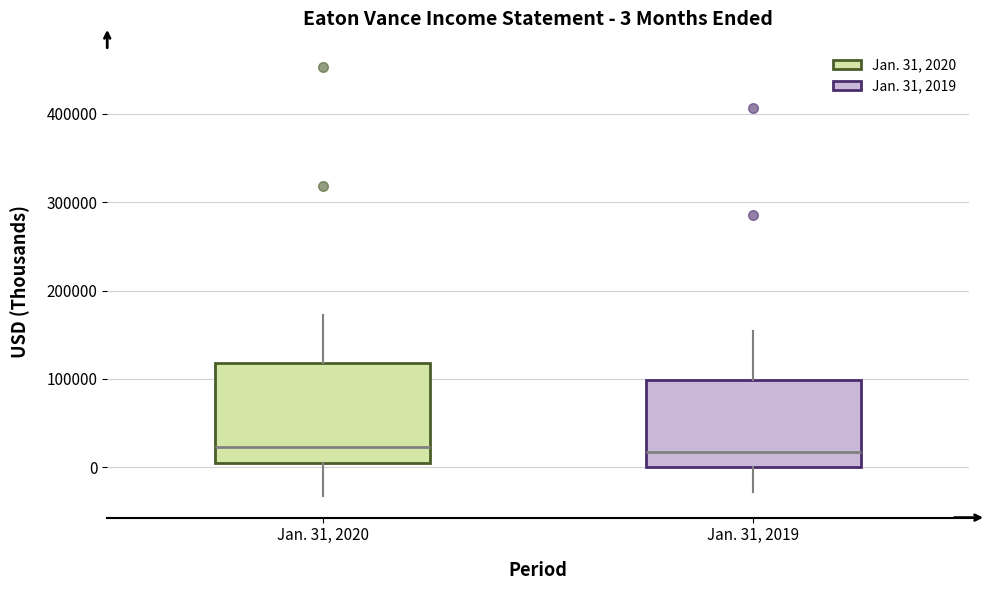

Comparing the boxes themselves (not the whiskers), which one is the tallest?

Jan. 31, 2020